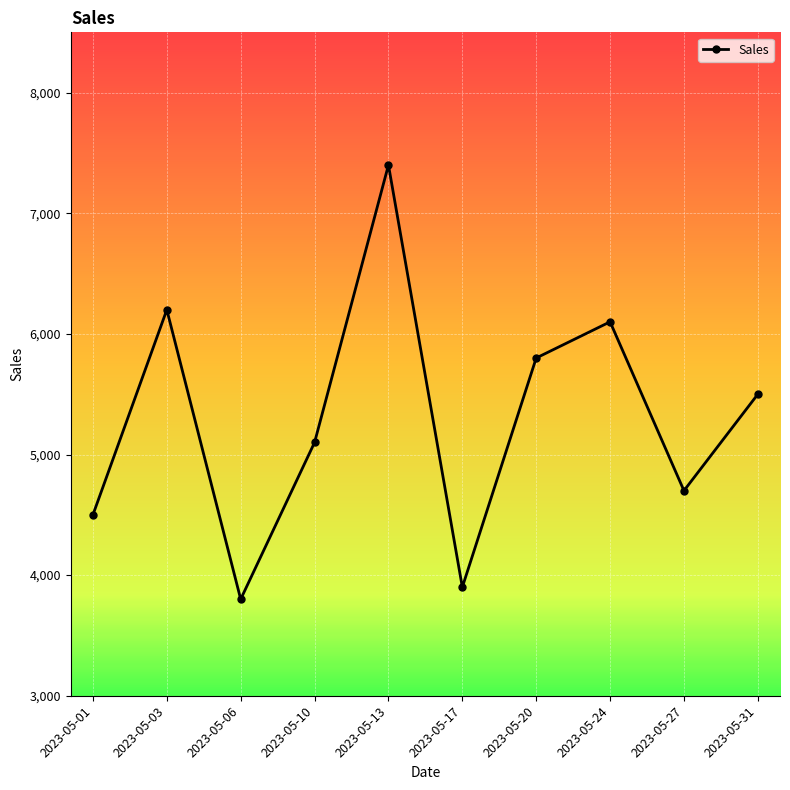

Which category has the highest value across all series?

2023-05-13